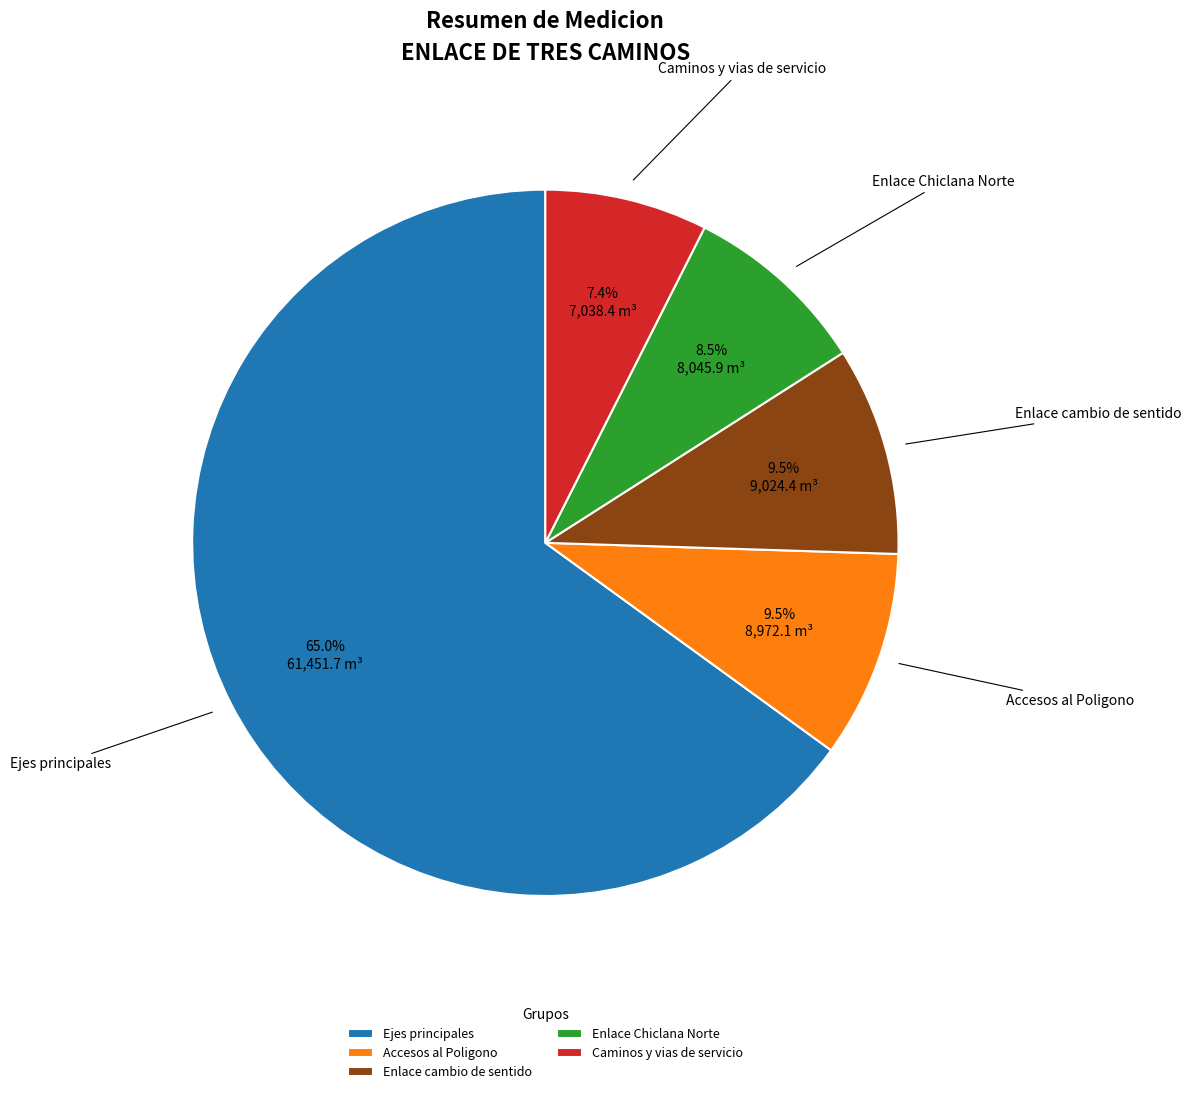

To the nearest percent, what is the difference between the Caminos y vias de servicio and Enlace Chiclana Norte slice percentages?

1%